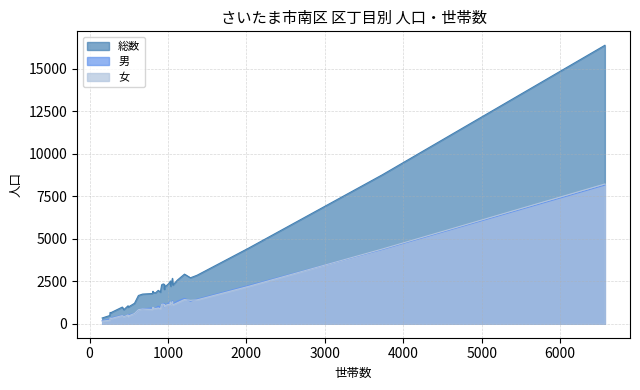

True or false: 総数 and 女 intersect in this chart.

False